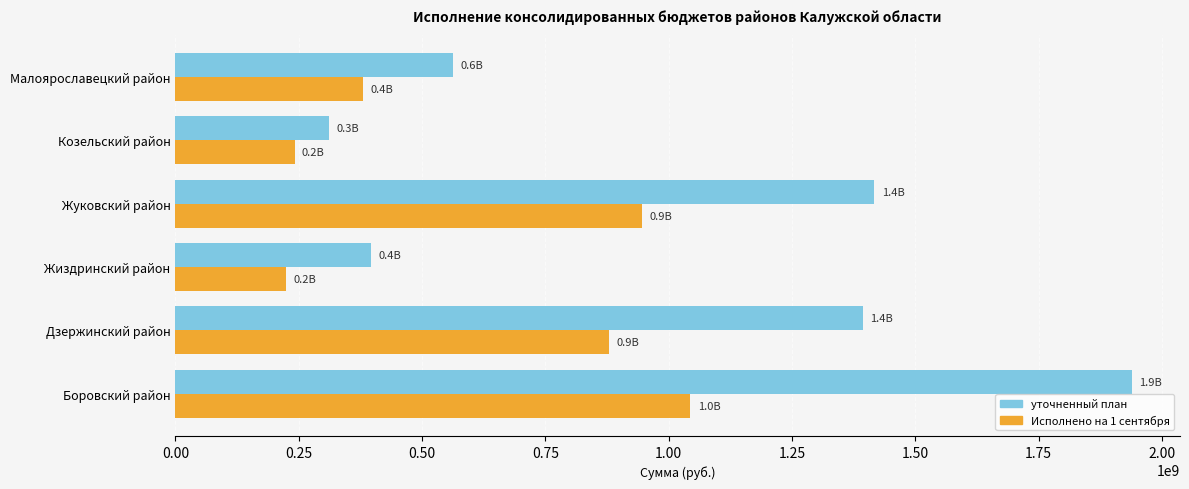

What is the highest value of the уточненный план series?

1939456792.2